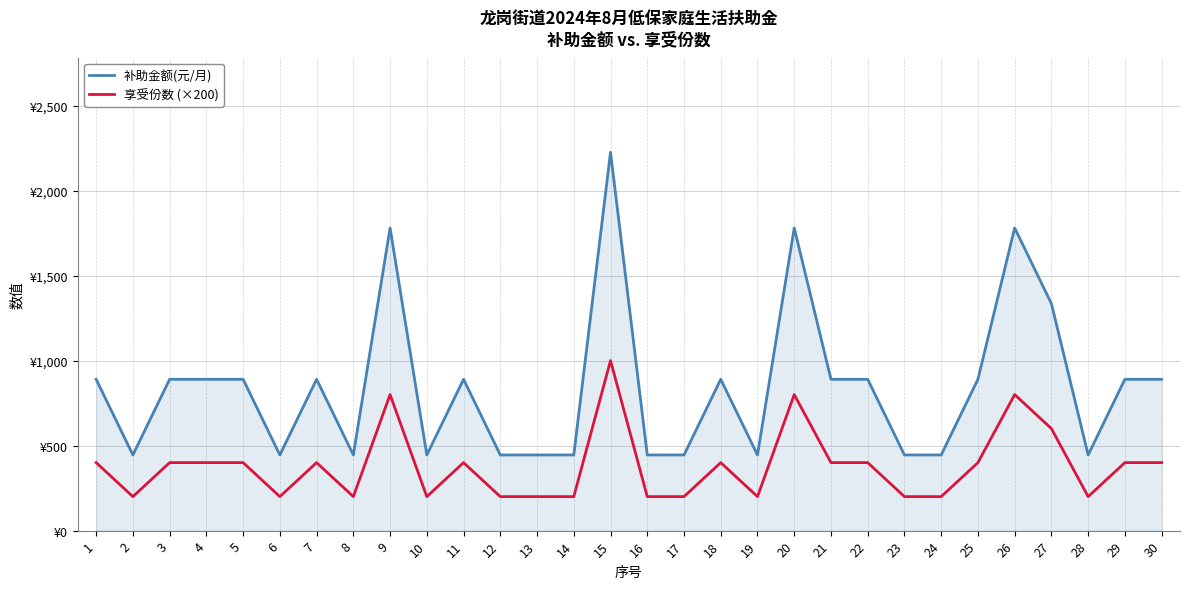

Reading left to right, transcribe all the data shown in this chart.

补助金额(元/月): 890	445	890	890	890	445	890	445	1780	445	890	445	445	445	2225	445	445	890	445	1780	890	890	445	445	890	1780	1335	445	890	890
享受份数 (×200): 400	200	400	400	400	200	400	200	800	200	400	200	200	200	1000	200	200	400	200	800	400	400	200	200	400	800	600	200	400	400